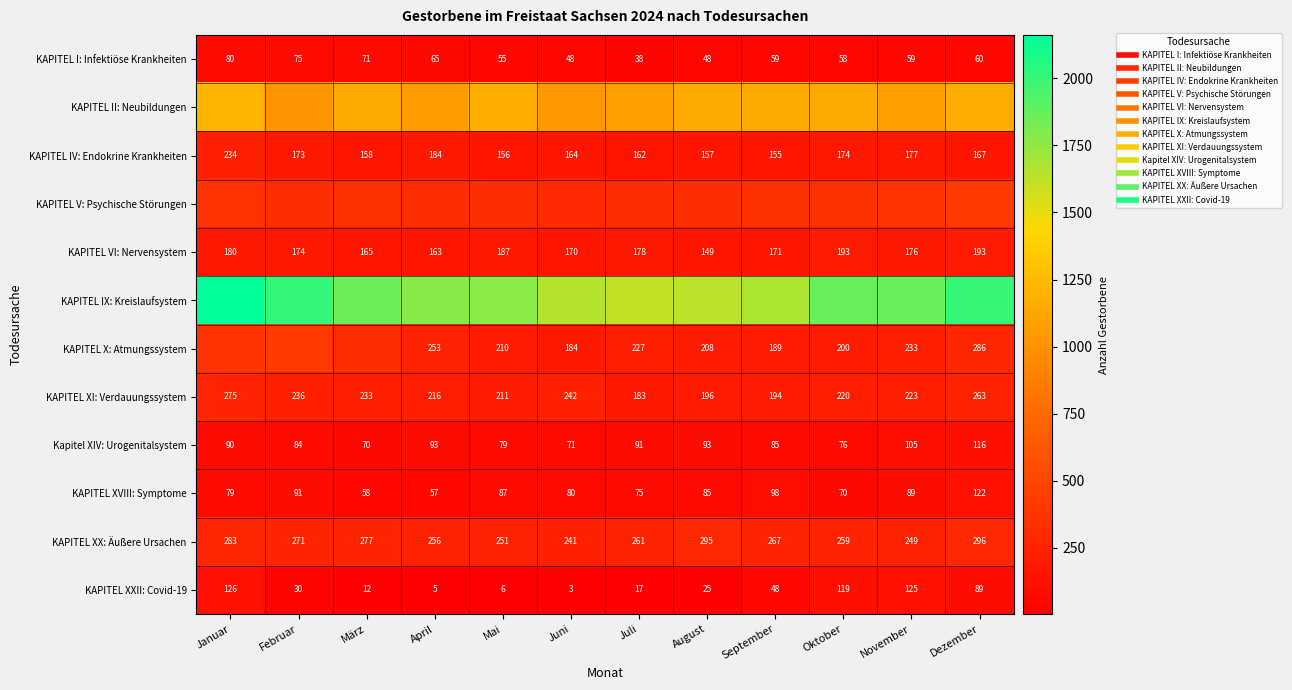

What is the total value across all series at Dezember?

5175